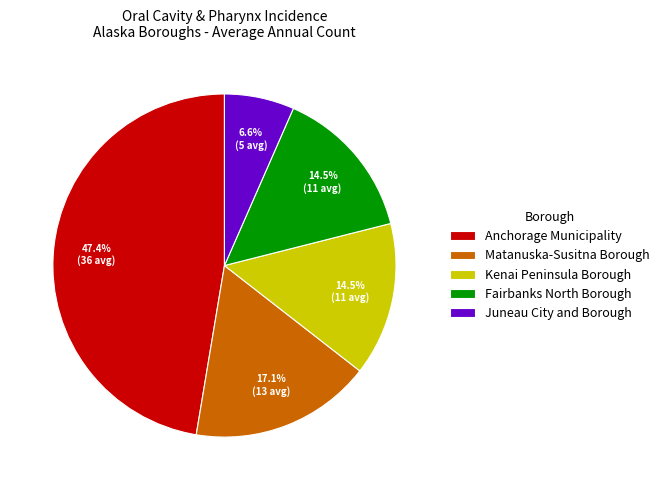

The Kenai Peninsula Borough slice represents 25% of the pie. True or false?

False